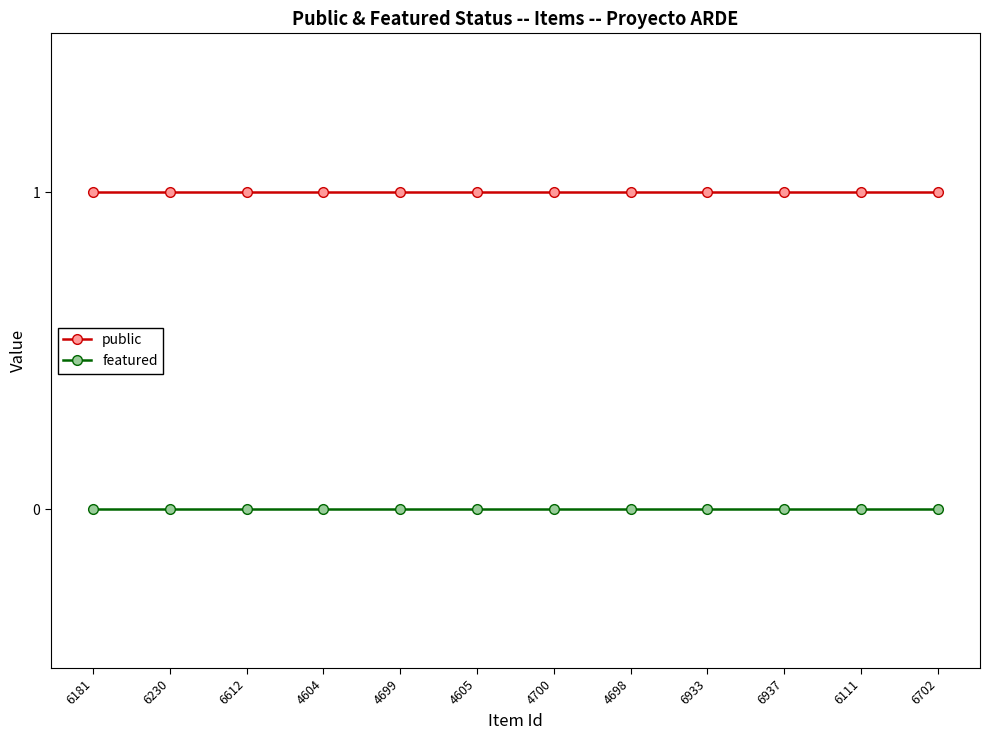

Reading left to right, what are all the values shown in this chart?

public: 1	1	1	1	1	1	1	1	1	1	1	1
featured: 0	0	0	0	0	0	0	0	0	0	0	0